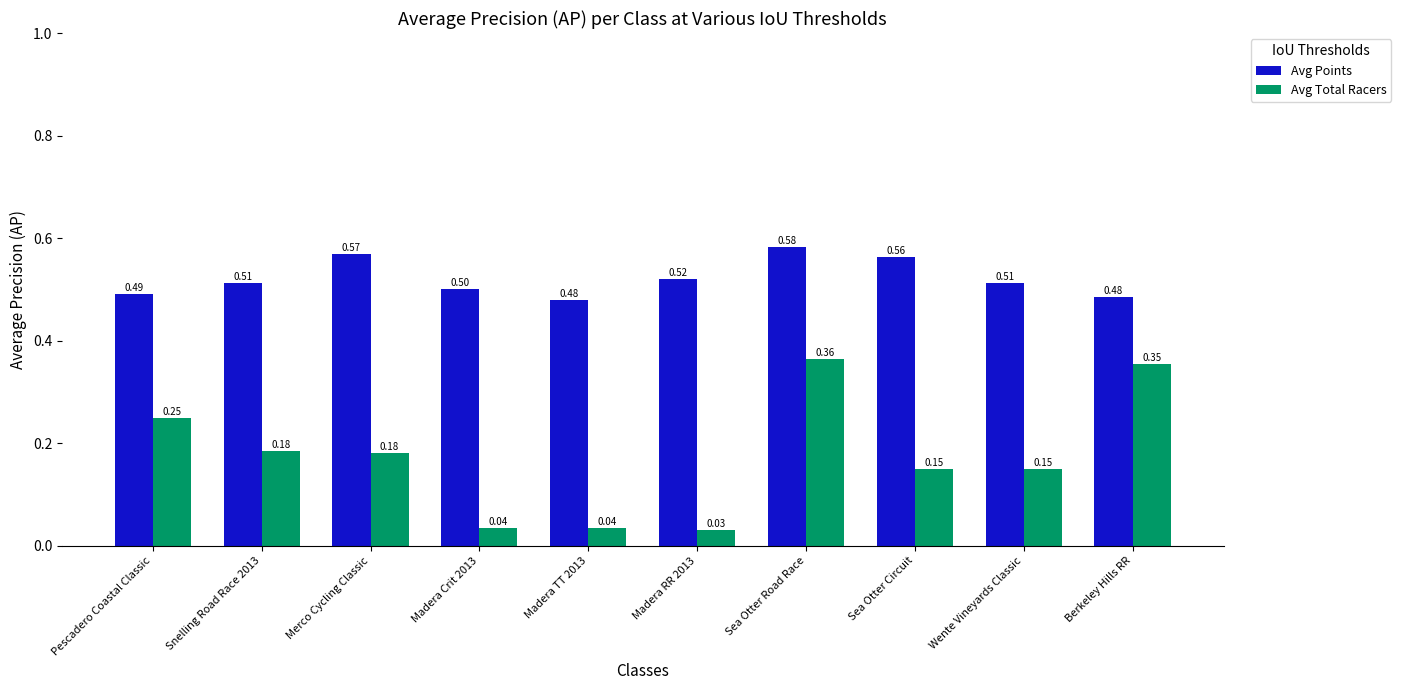

Which series changed the most between Merco Cycling Classic and Wente Vineyards Classic?

Avg Points